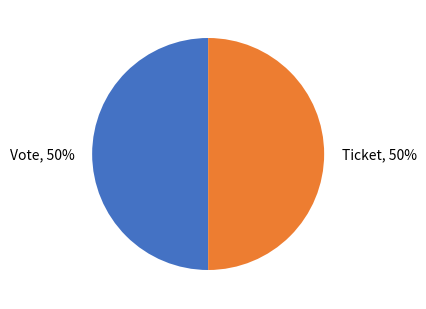

Is the sum of Ticket and Vote greater than half?

Yes